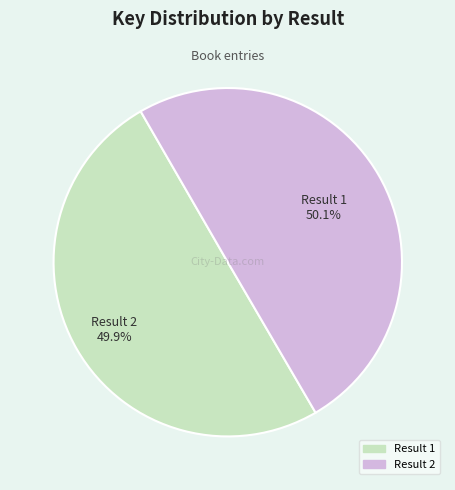

The 1 slice represents 50% of the pie. True or false?

True